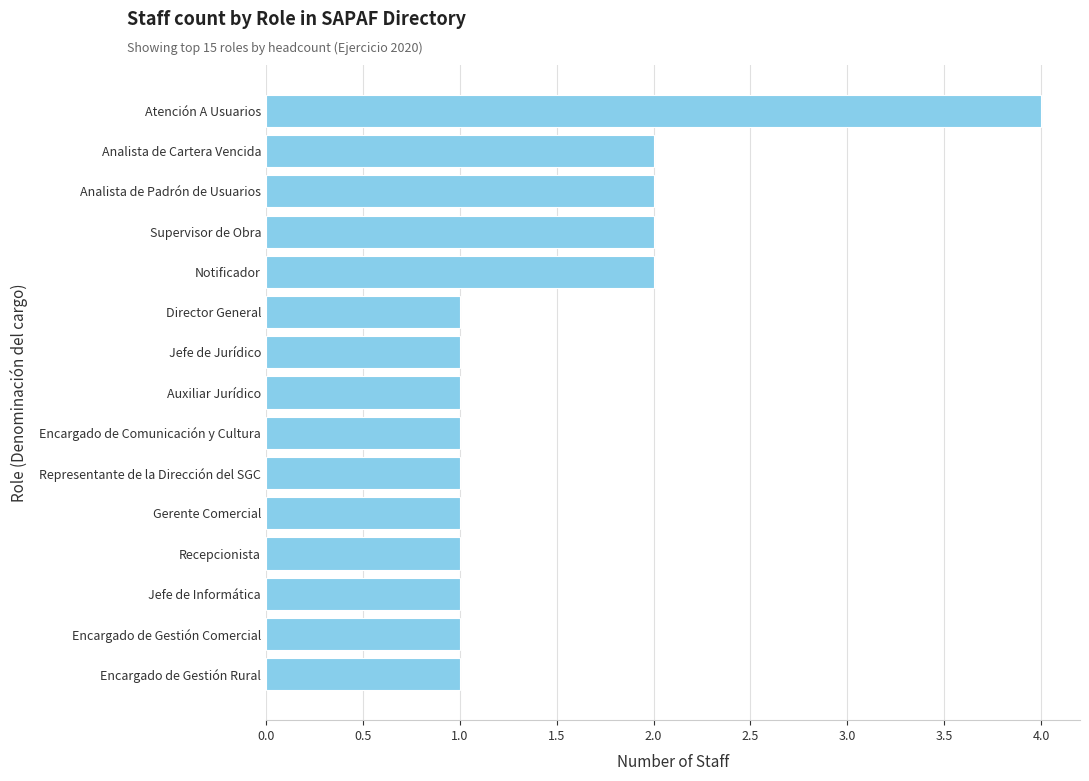

True or false: the data shows 0 at Encargado de Gestión Comercial.

False